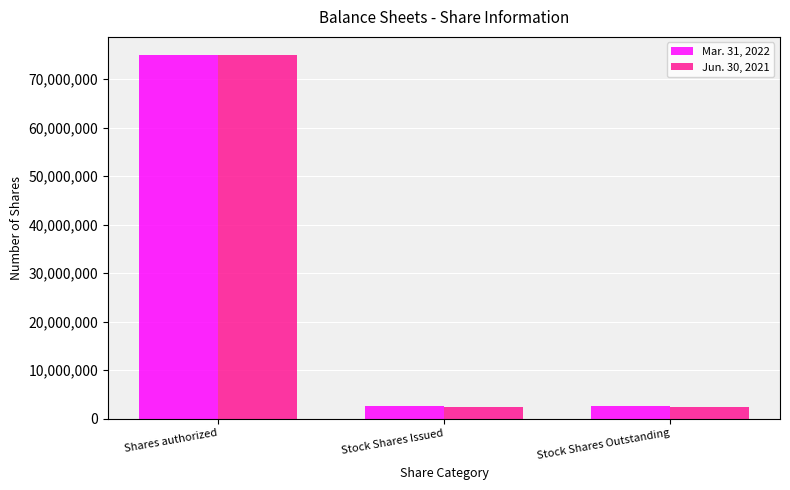

What is the sum of the Jun. 30, 2021 values at Stock Shares Outstanding and Stock Shares Issued?

4573628